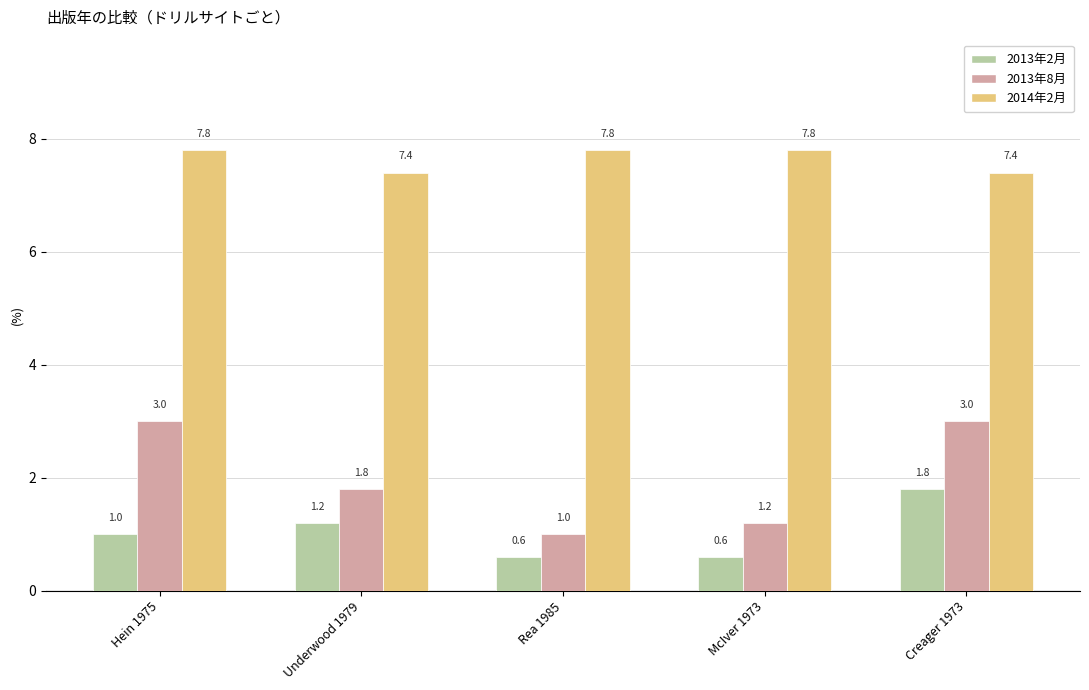

Reading right to left, extract all data points from this chart.

2013年2月: 1.8	0.6	0.6	1.2	1.0
2013年8月: 3.0	1.2	1.0	1.8	3.0
2014年2月: 7.4	7.8	7.8	7.4	7.8